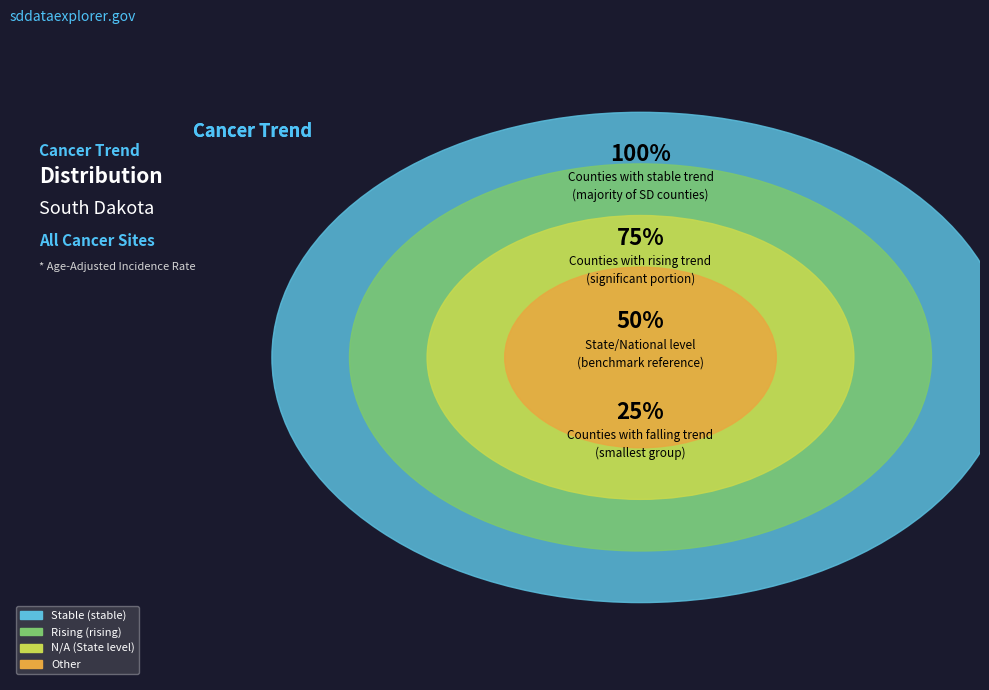

The stable slice represents 66% of the pie. True or false?

False